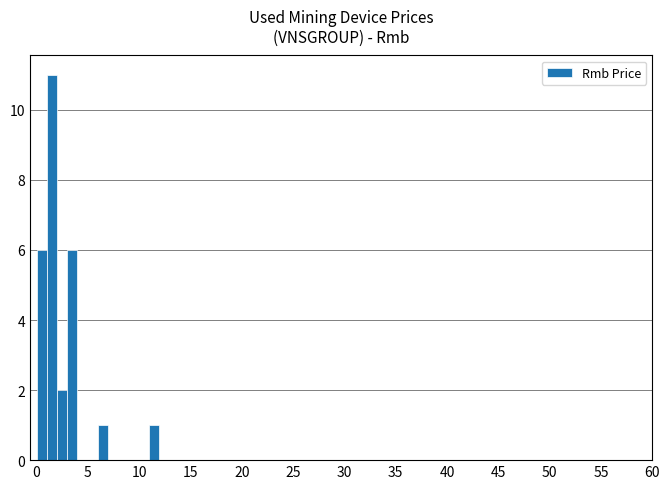

Are the bars horizontal?

No